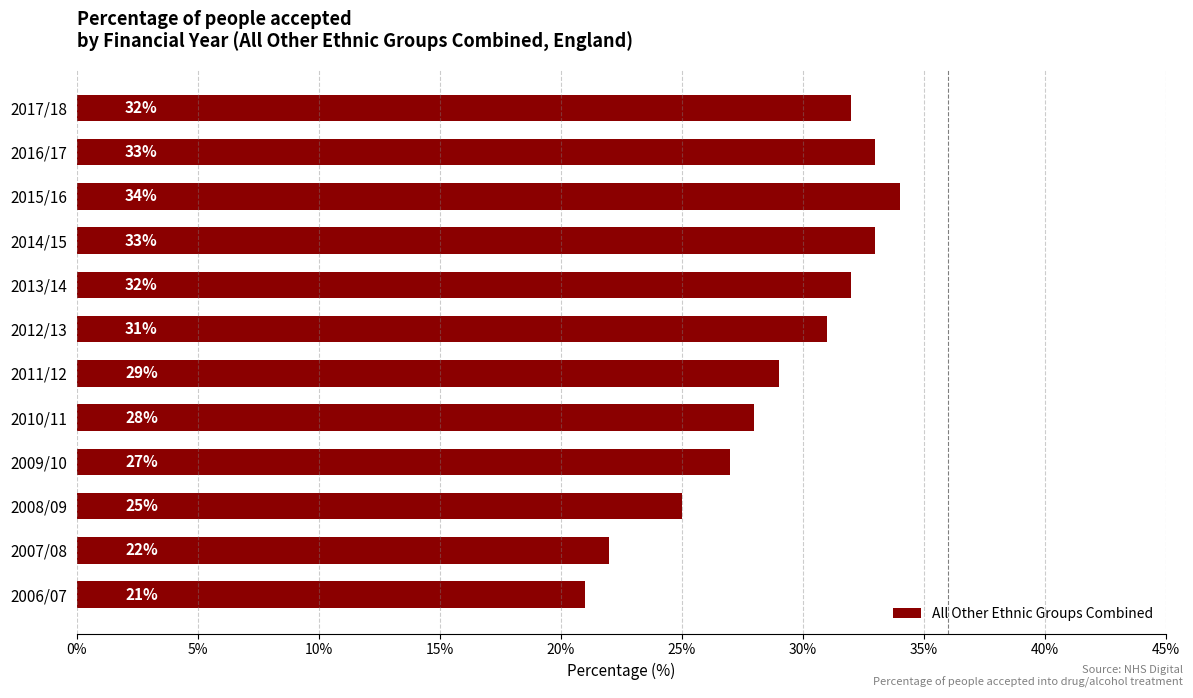

What is the difference between the maximum and minimum values?

13